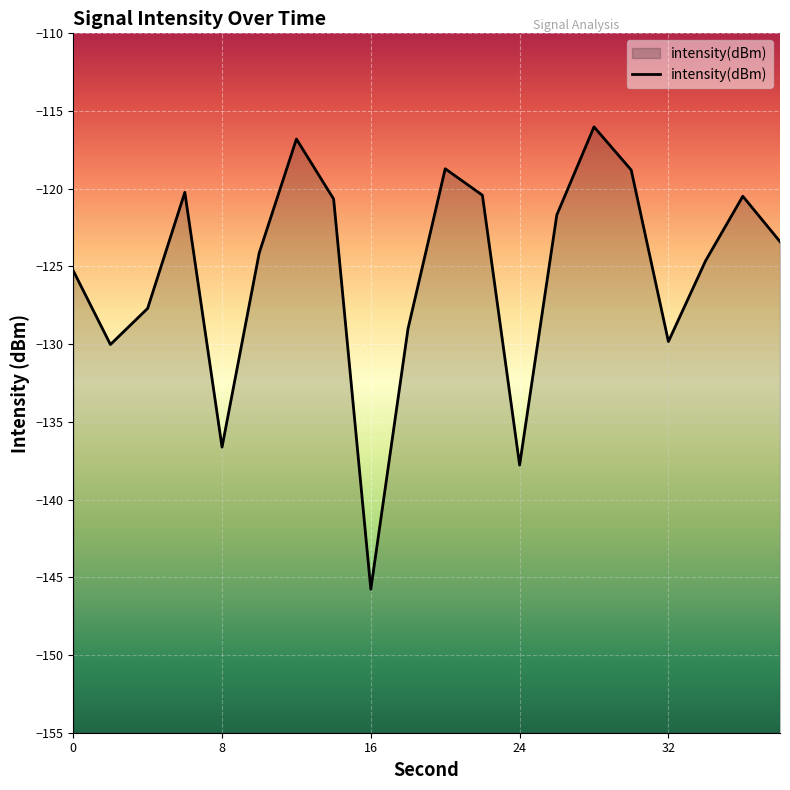

At which category does the chart reach its minimum across all series?

16